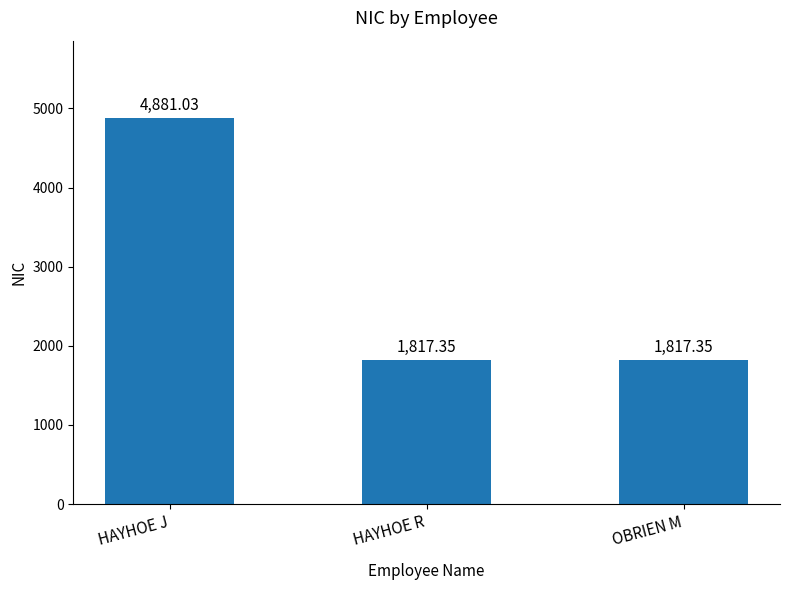

Which label corresponds to the largest value in the chart?

HAYHOE J